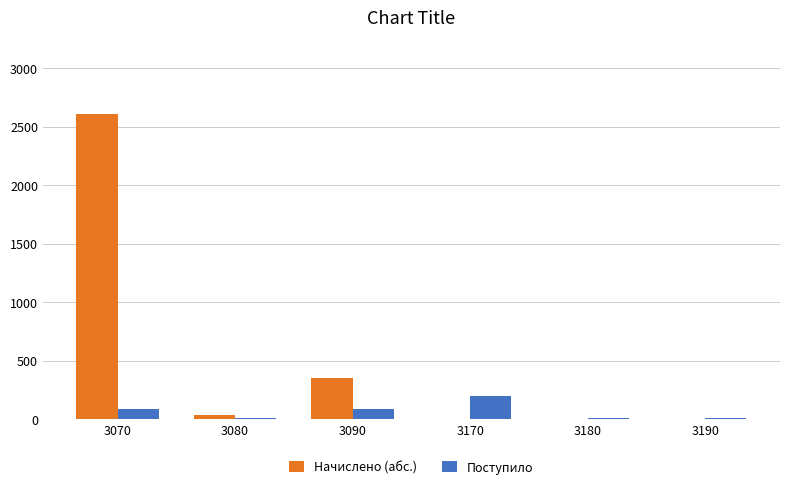

Where does the Поступило series first go above 82?

3070